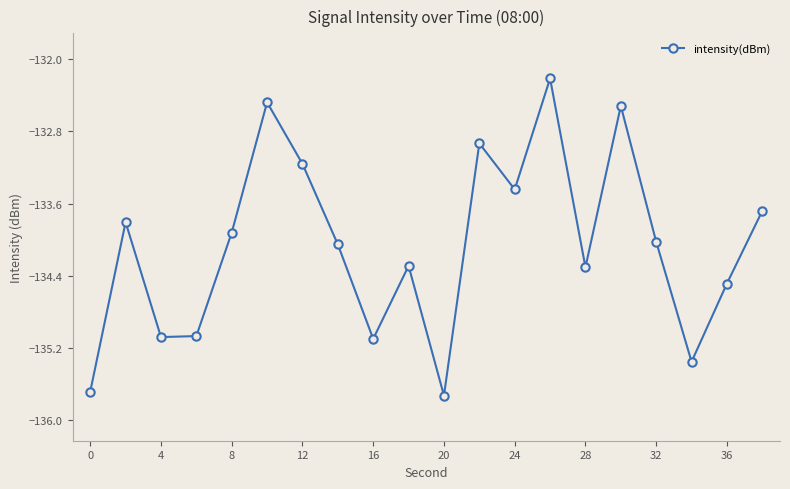

What is the greatest value displayed?

-132.2